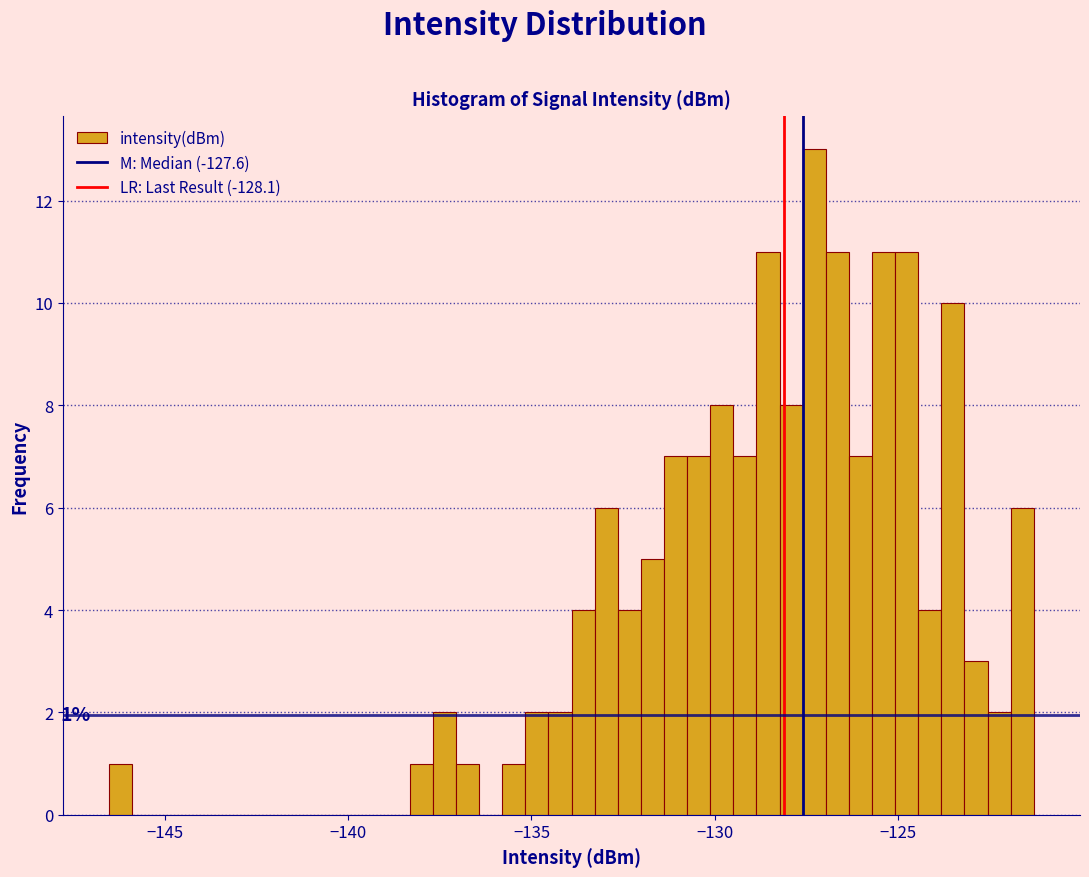

Around what value on the x-axis is the tallest bar? Give the approximate position of its centre, as read against the axis.

-127.5